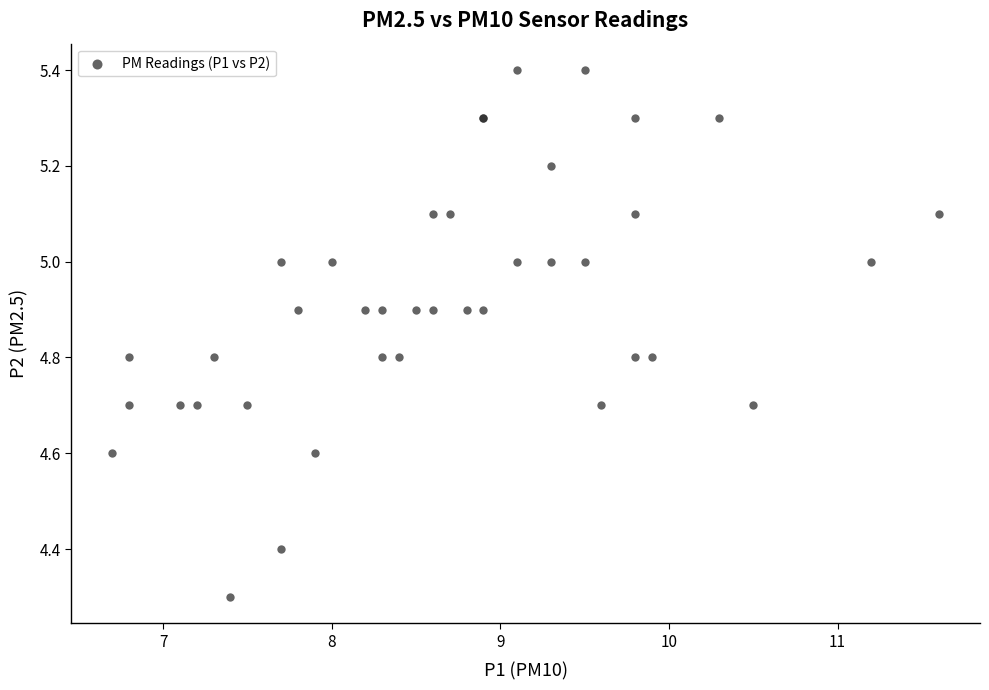

What Y value in the scatter plot is closest to 4?

4.3